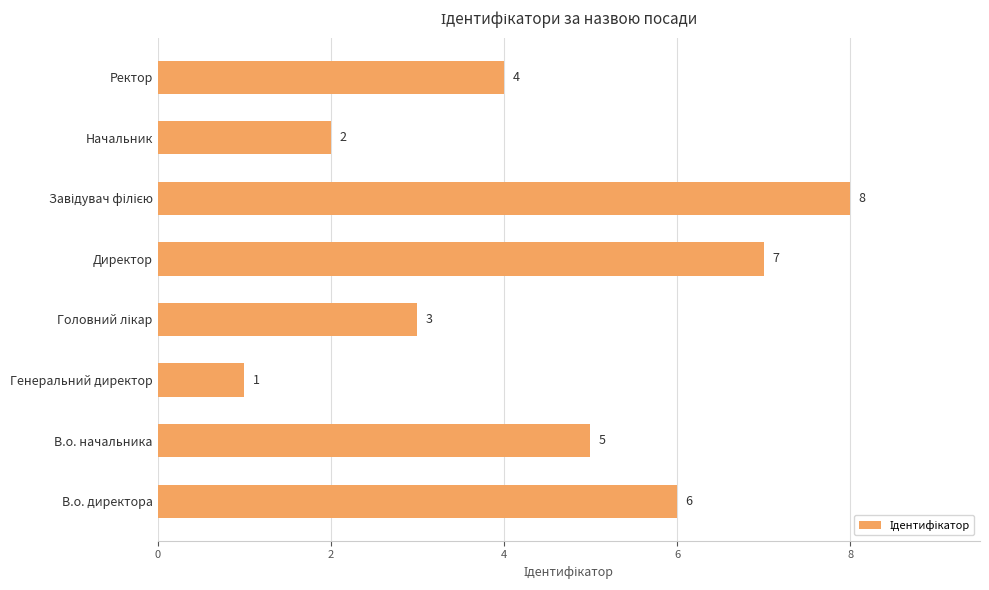

Reading bottom to top, transcribe all the data shown in this chart.

6	5	1	3	7	8	2	4